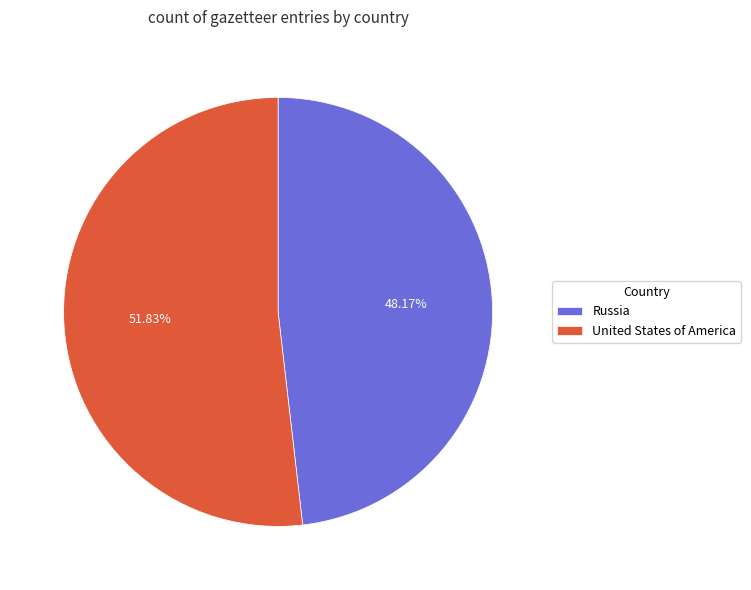

Approximately how many times larger is the value at United States of America compared to Russia?

1.1